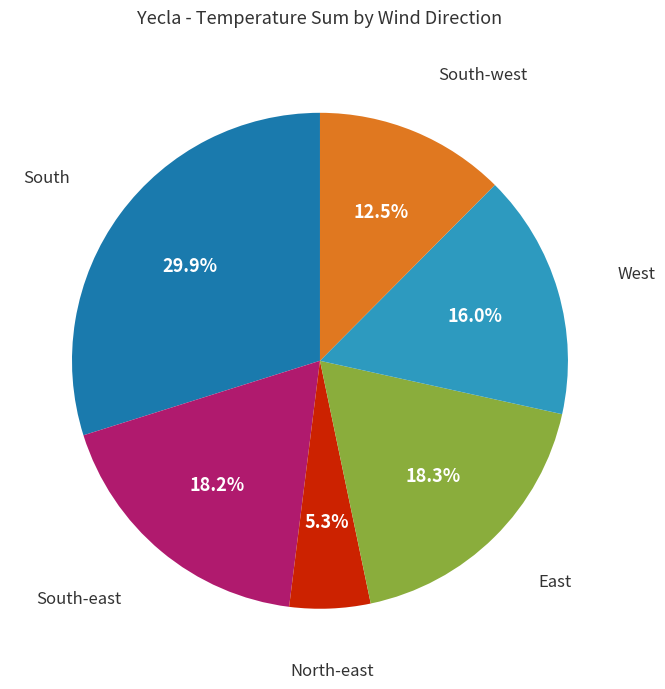

To the nearest percent, what is the average slice percentage?

17%